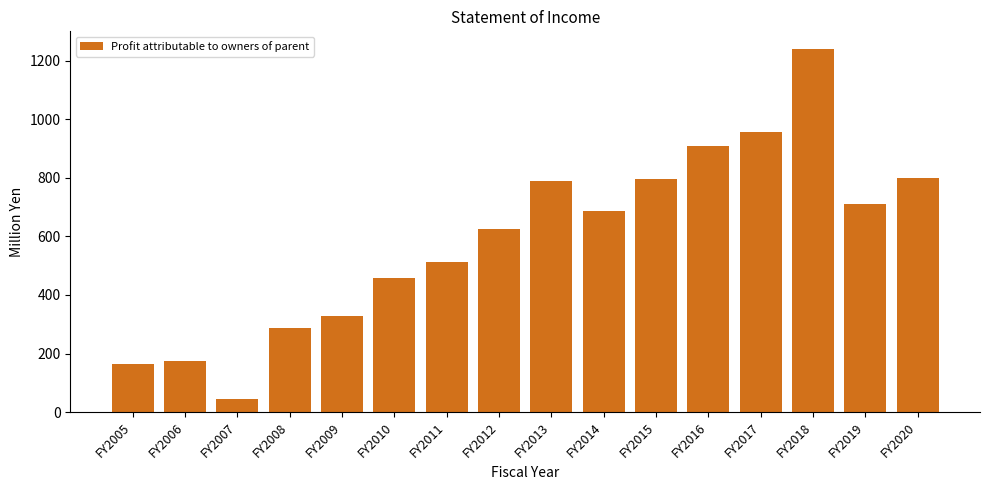

What is the value of the 15th bar from the left?

711